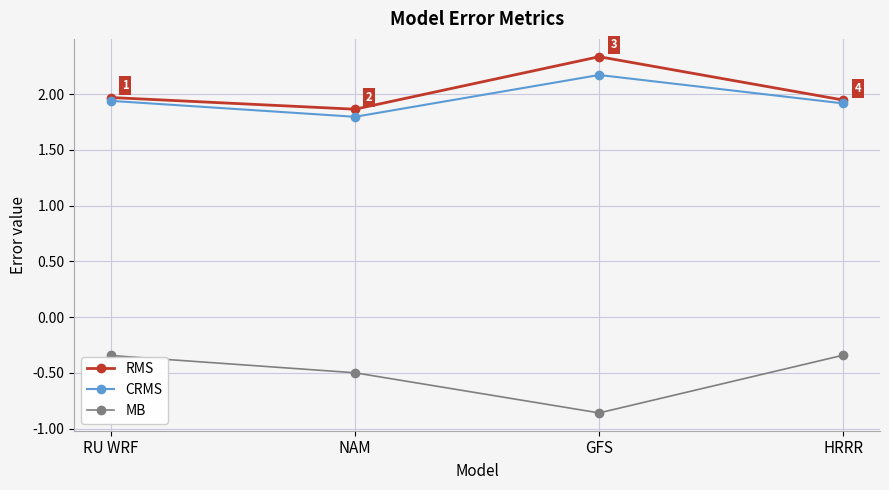

Which category has the lowest value across all series?

GFS